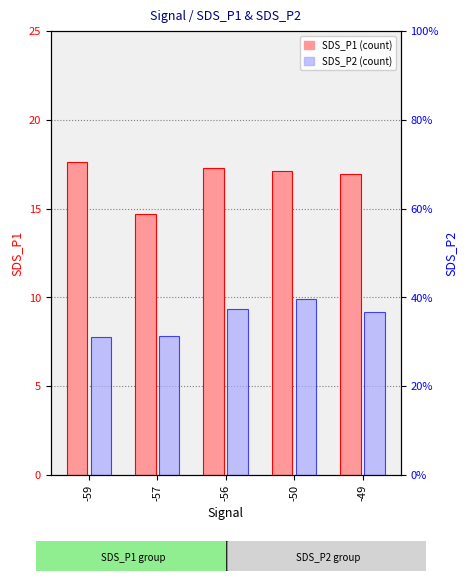

The value of SDS_P1 at -57 is 7.6. True or false?

False